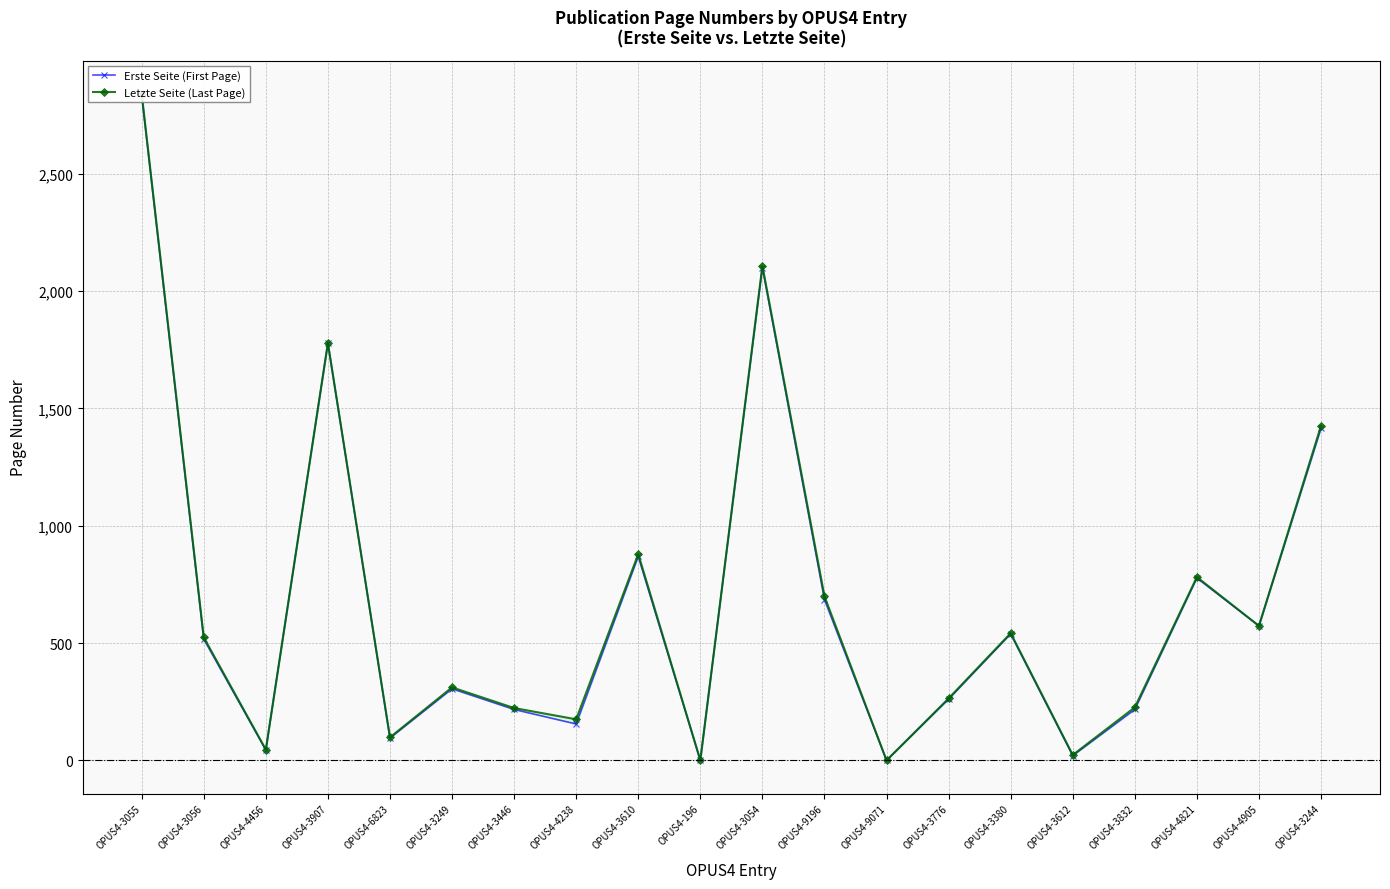

What is the sum of all Erste Seite (First Page) values?

13401